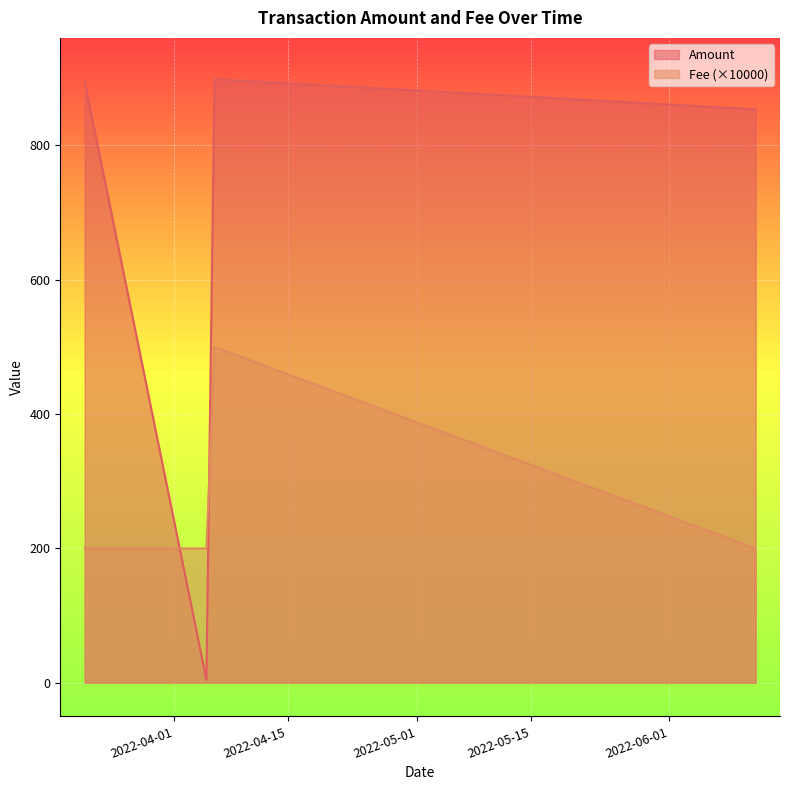

Which label corresponds to the largest value in the chart?

2022-04-06